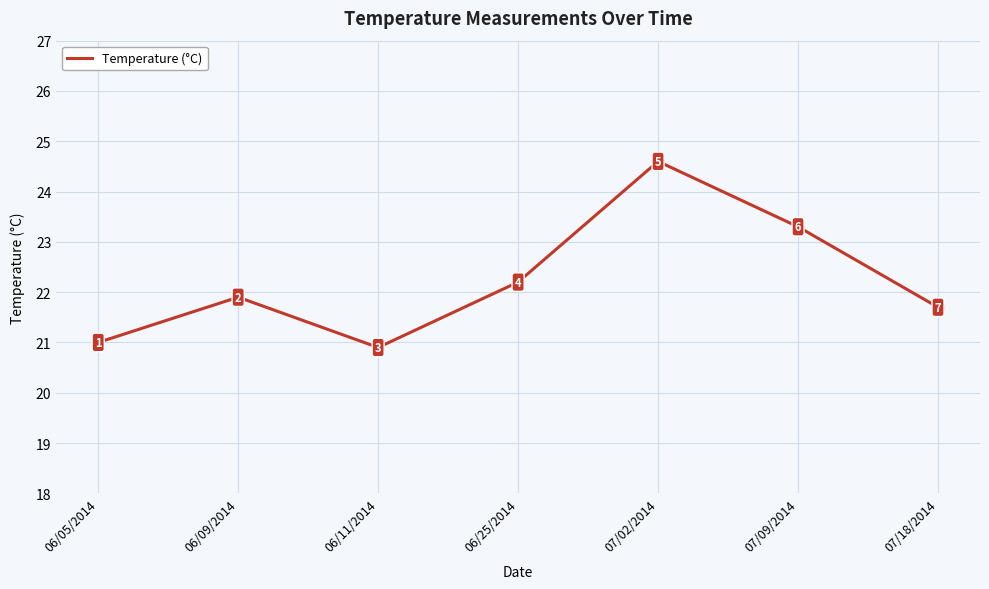

Which has a higher value, 06/25/2014 or 06/11/2014?

06/25/2014